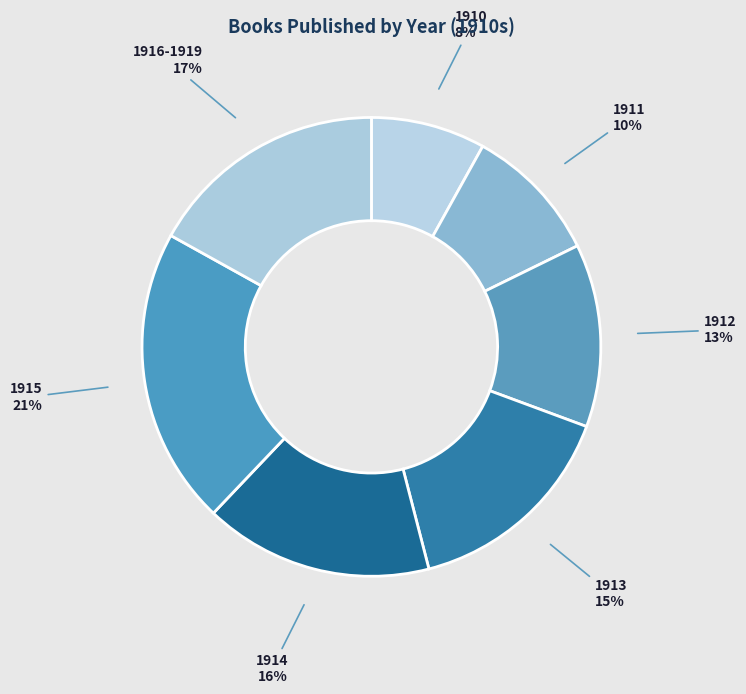

Combined, do 1913 and 1910 account for over 50%?

No